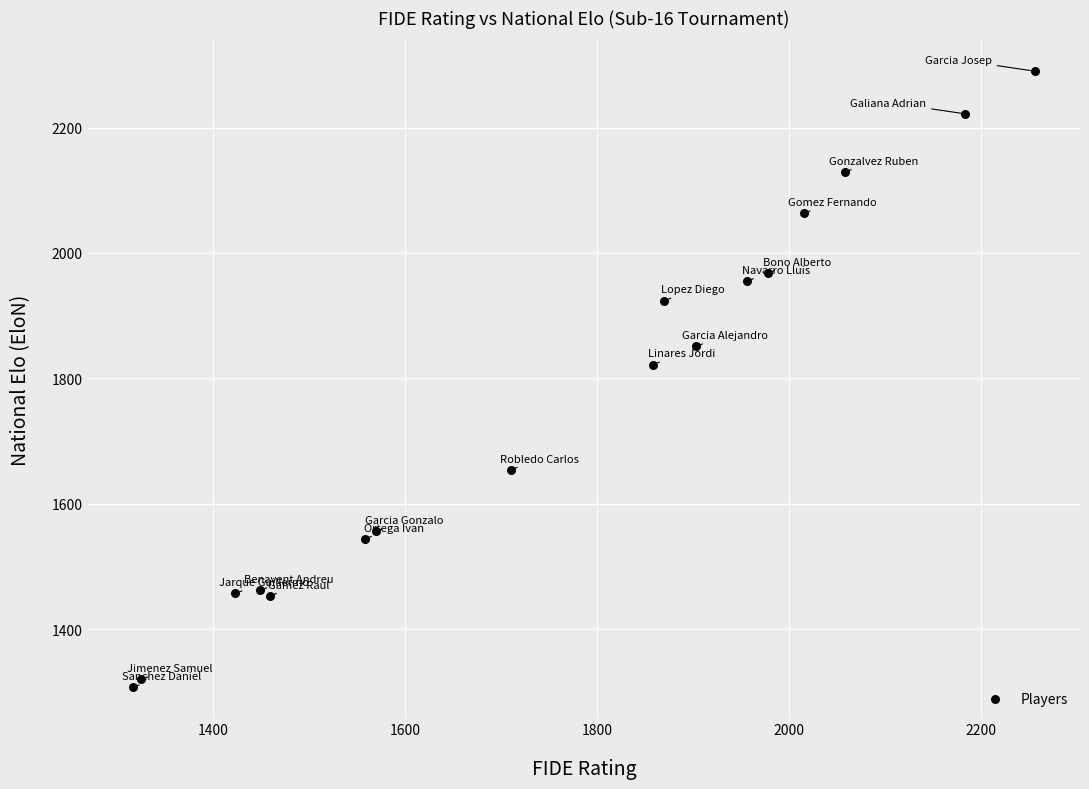

What Y value in the scatter plot is closest to 1798?

1822